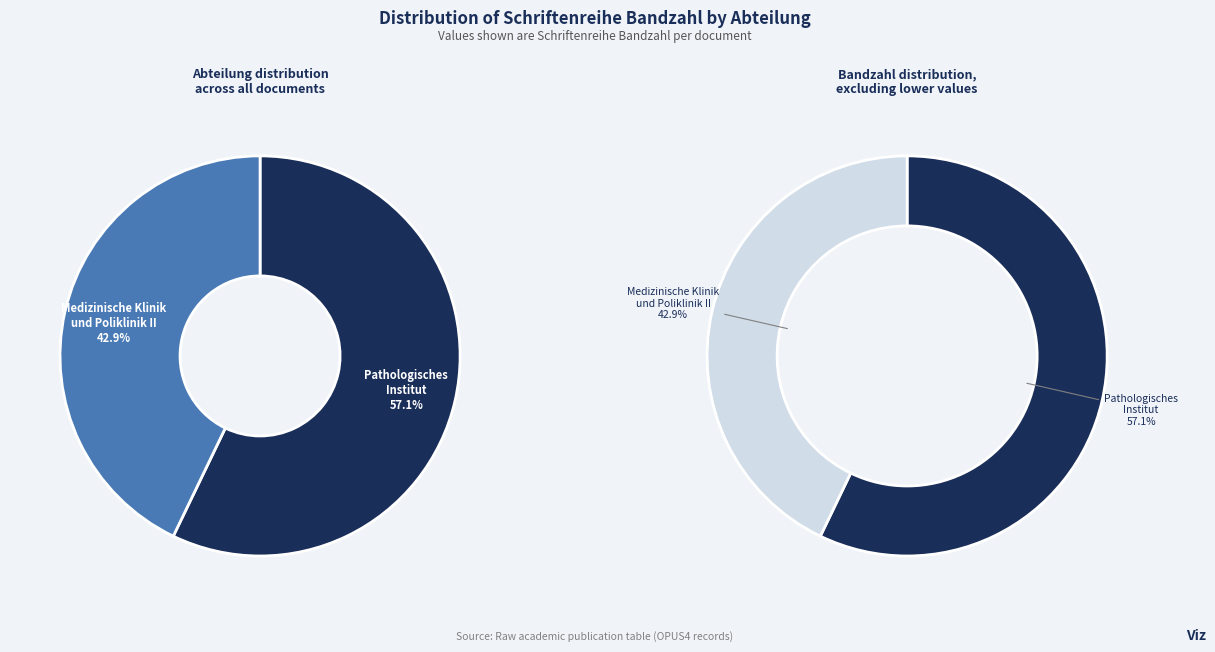

Between Medizinische Klinik und Poliklinik II (OPUS4-15866) and Pathologisches Institut (OPUS4-17035), which is larger?

Pathologisches Institut (OPUS4-17035)